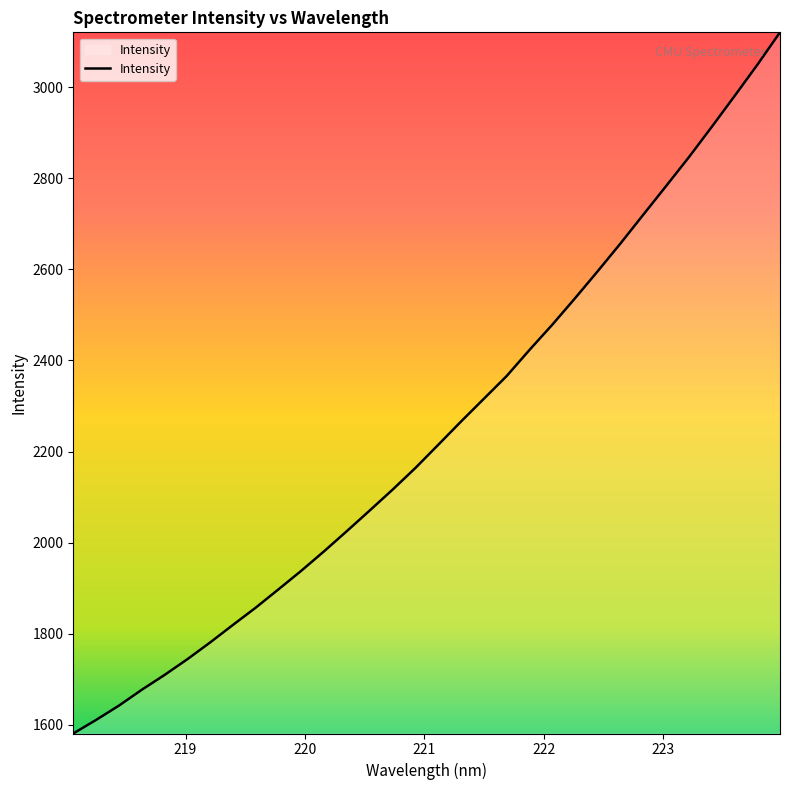

What is the minimum value shown in the chart?

1580.8